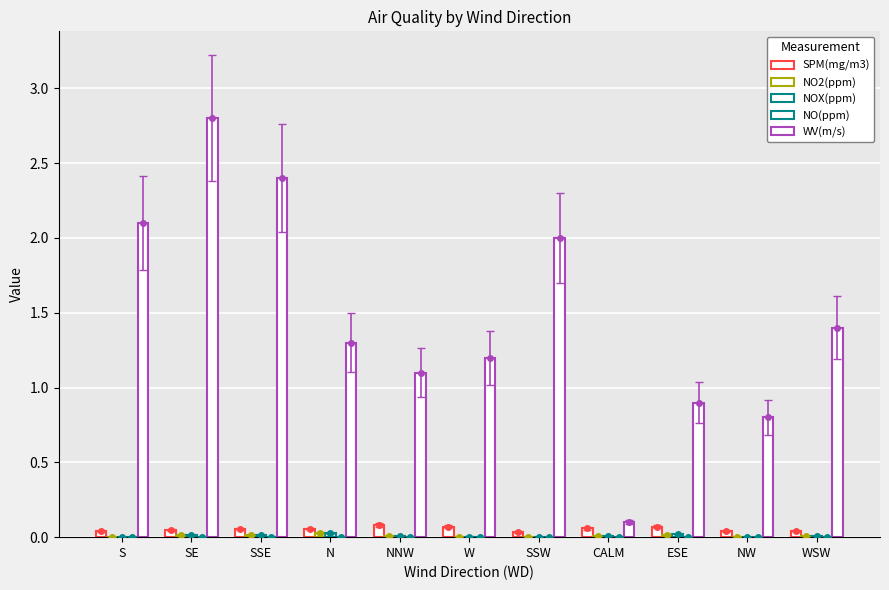

At which category is the sum across all series the highest?

SE